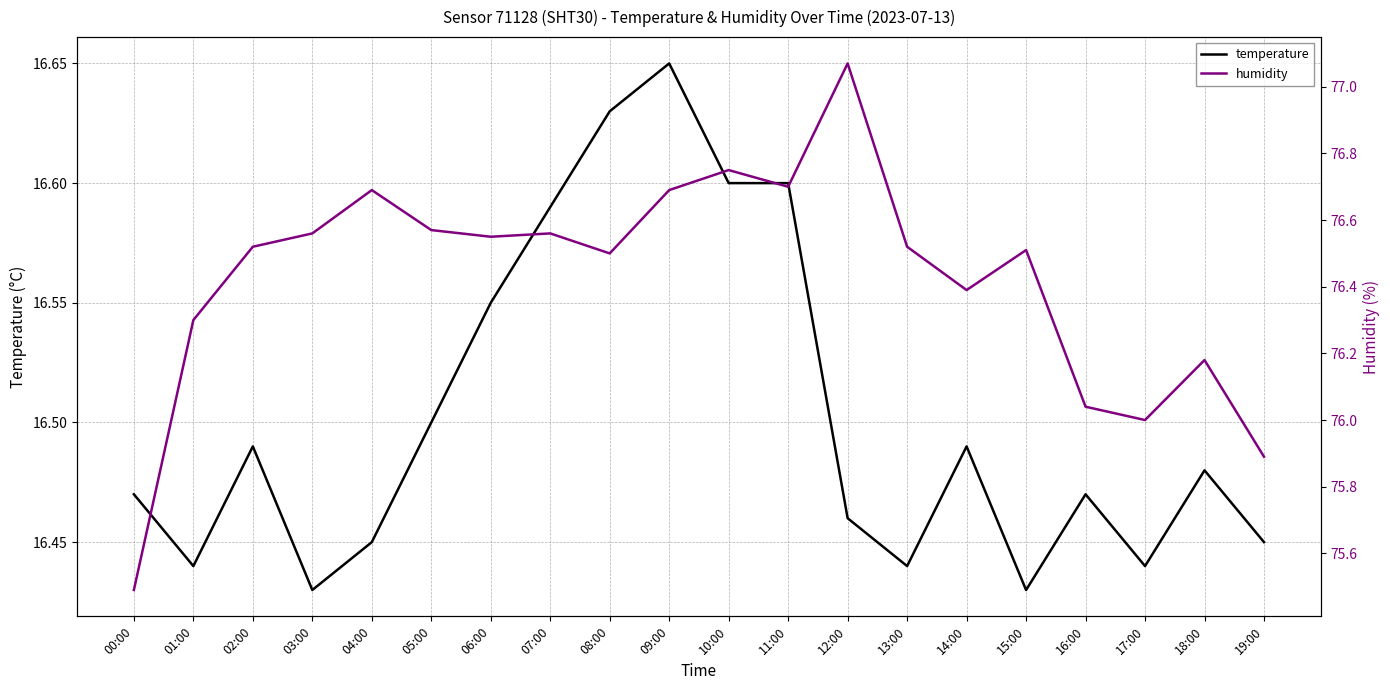

What is the maximum value shown in the chart?

77.1